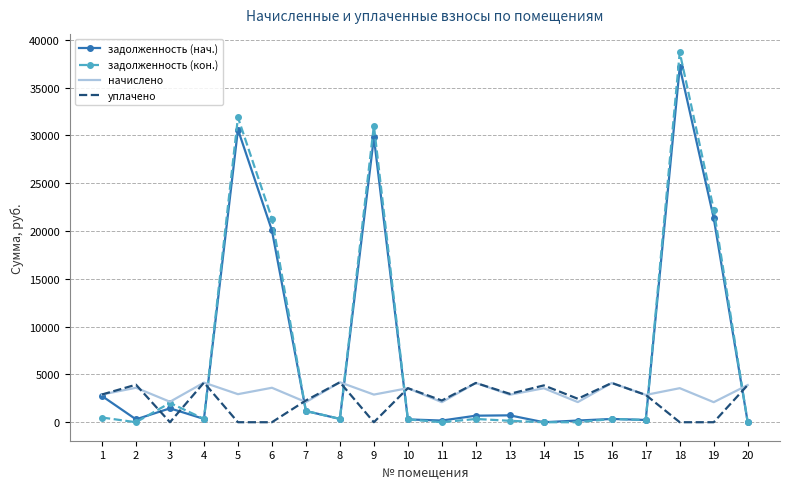

What is the difference between the highest and lowest values at 11?

2272.7